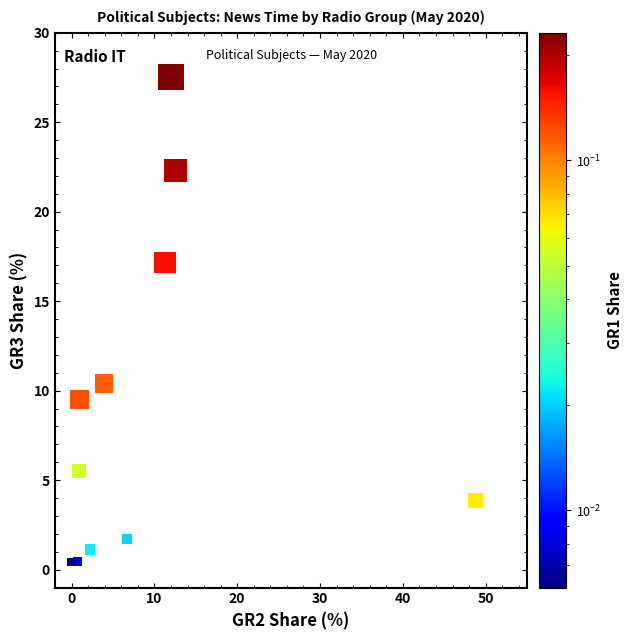

What Y value in the scatter plot is closest to 13?

10.4